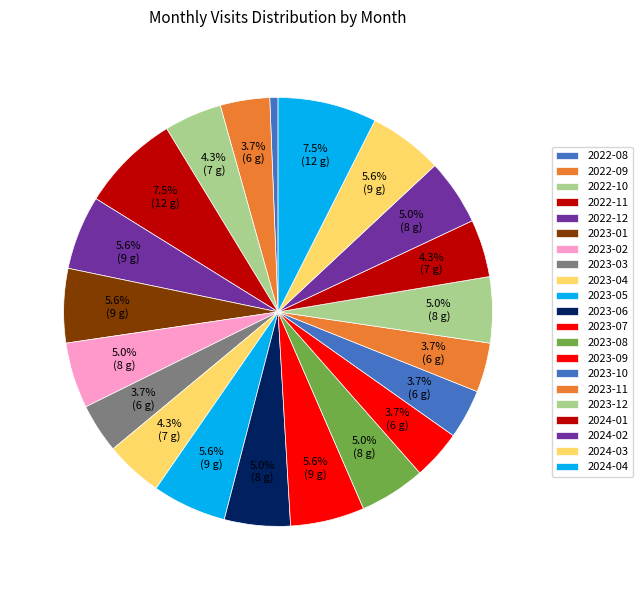

Approximately how many times larger is the value at 2022-11 compared to 2023-02?

1.5